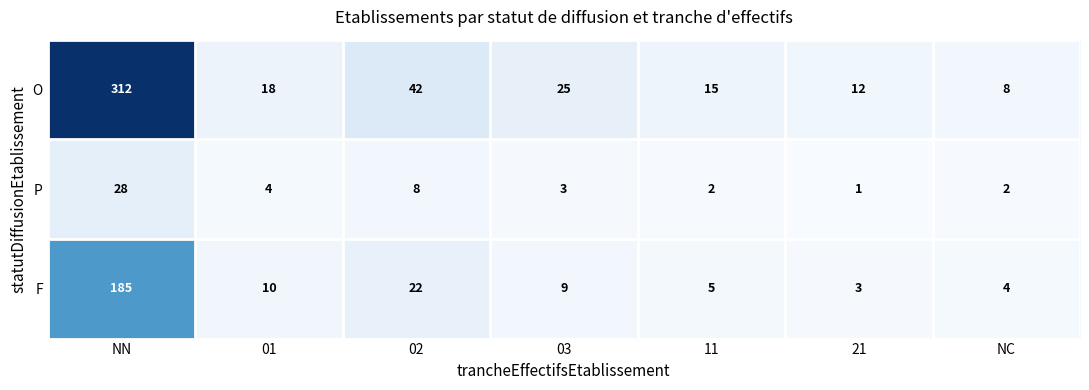

Reading left to right, transcribe all the data shown in this chart.

O: 312	18	42	25	15	12	8
P: 28	4	8	3	2	1	2
F: 185	10	22	9	5	3	4